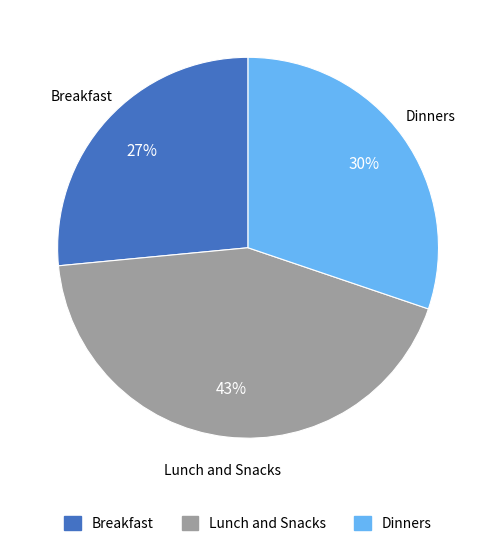

To the nearest percent, what is the difference between the Dinners and Lunch and Snacks slice percentages?

13%